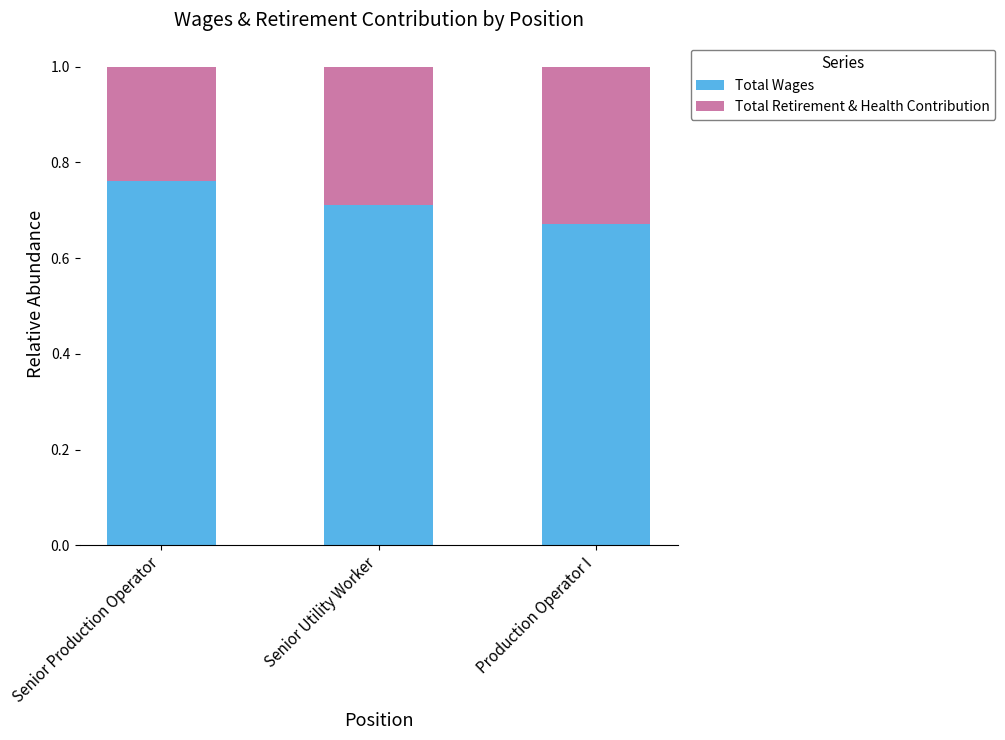

Are the bars grouped side by side (vs. stacked)?

No